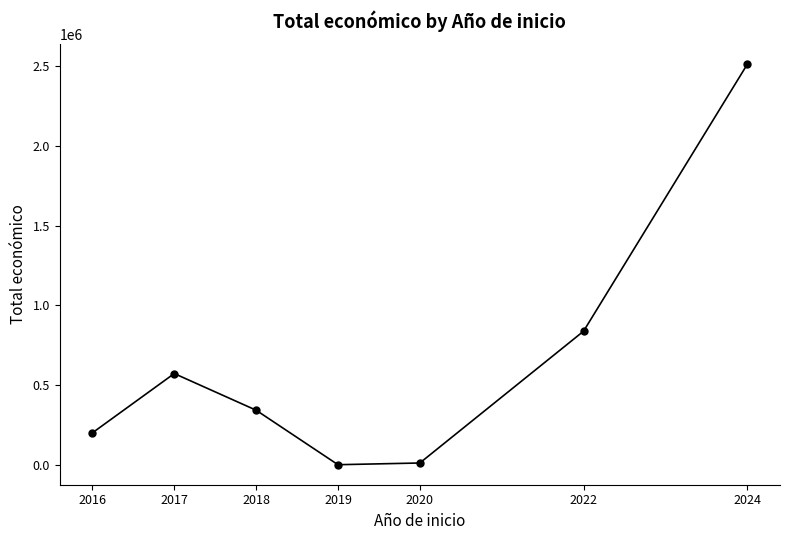

How many interior local valleys (lower than both neighbors) does the data have?

1